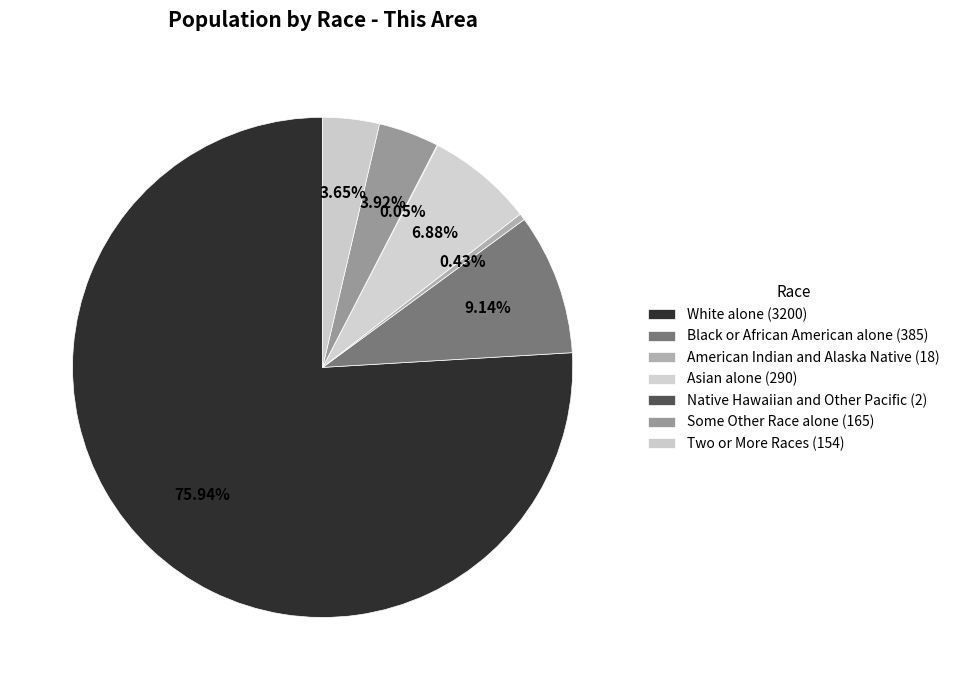

What is the majority slice?

White alone